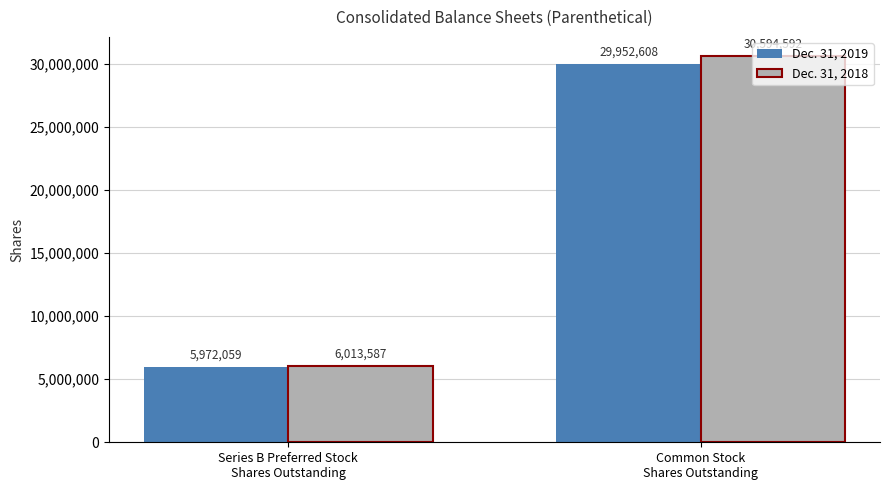

What is the difference between the Dec. 31, 2018 values at Series B Preferred Stock
Shares Outstanding and Common Stock
Shares Outstanding?

24581005